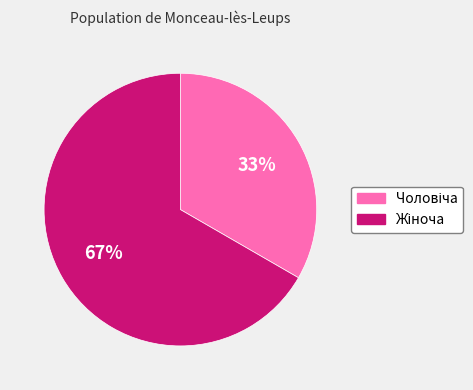

Does any single category account for the majority?

Yes